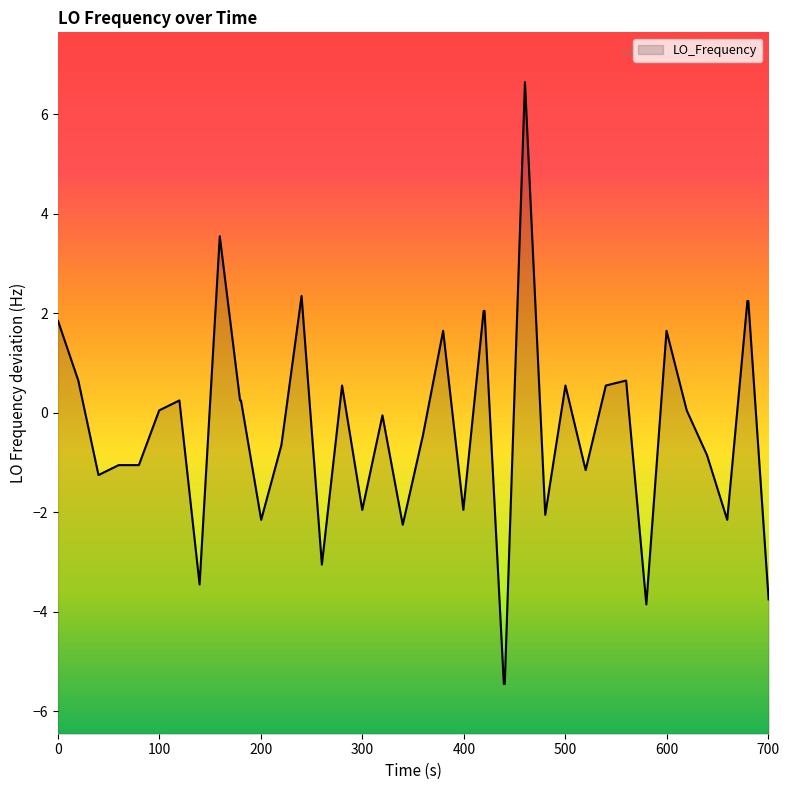

What is the difference between the second highest and minimum values?

9.0